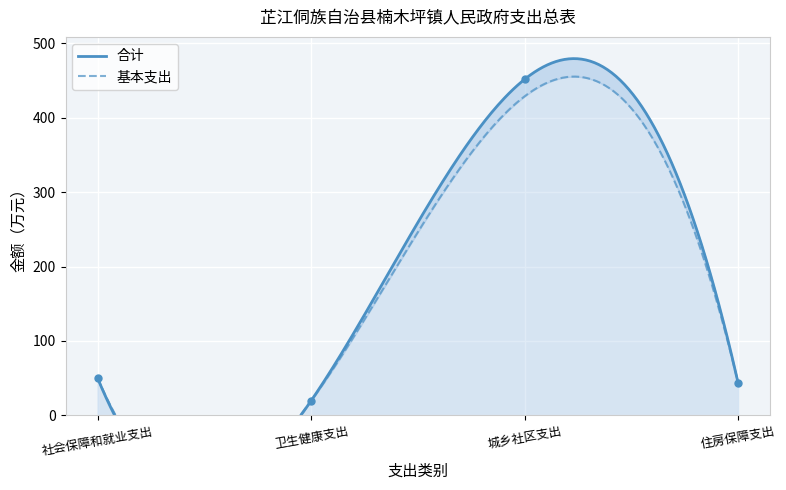

Which has a higher value, 社会保障和就业支出 or 住房保障支出?

社会保障和就业支出